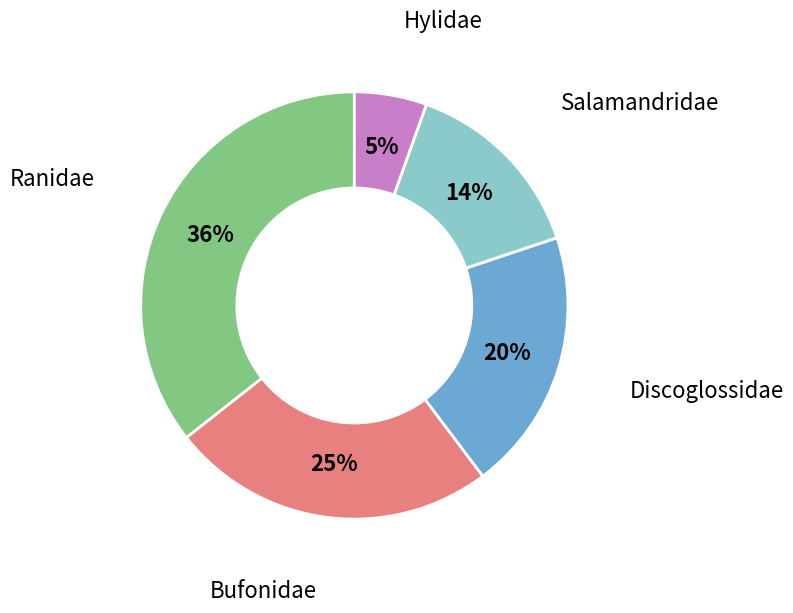

To the nearest percent, what is the combined percentage of Ranidae and Salamandridae?

50%